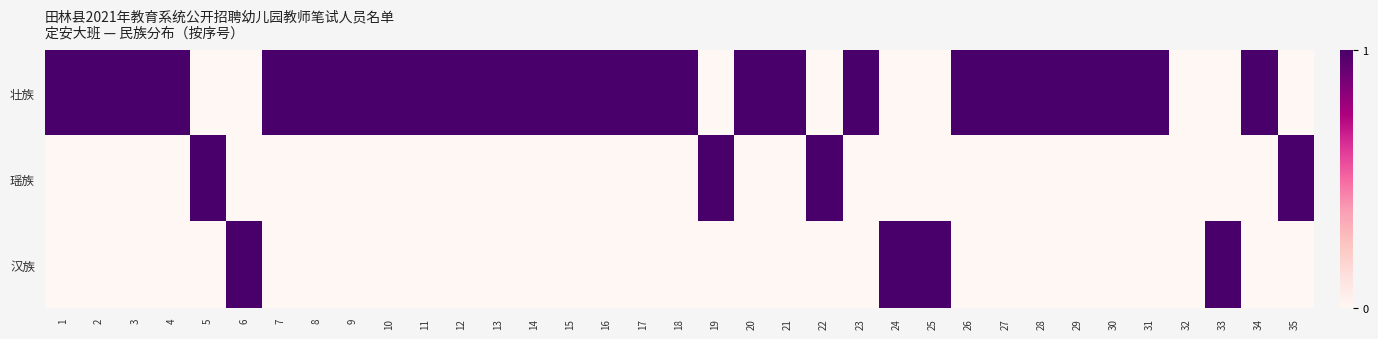

At how many categories does at least one series exceed 0?

34